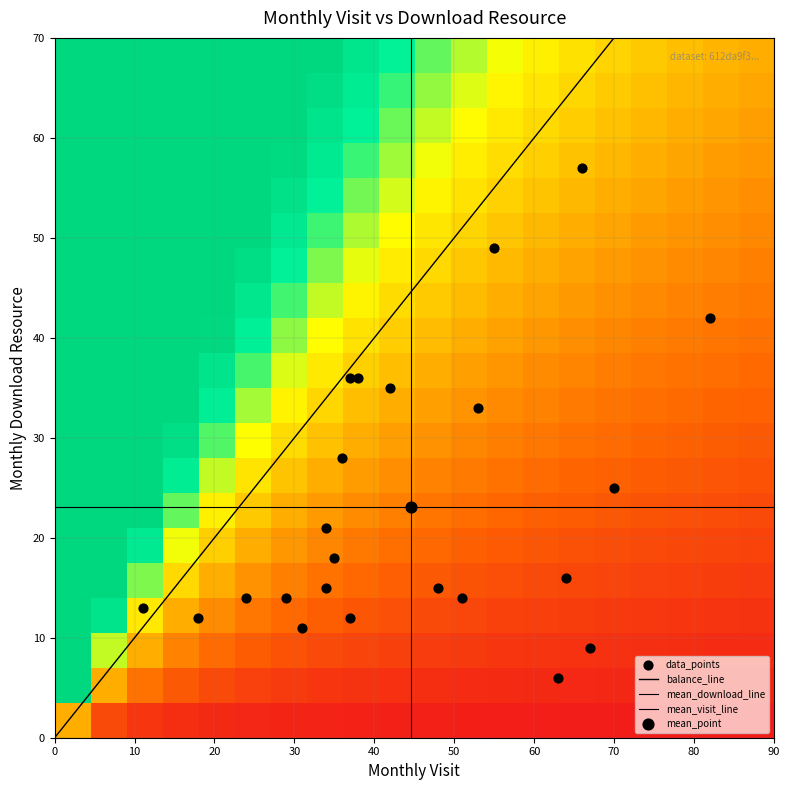

What is the spread (max minus min) of values at monthly_download_resource?

51